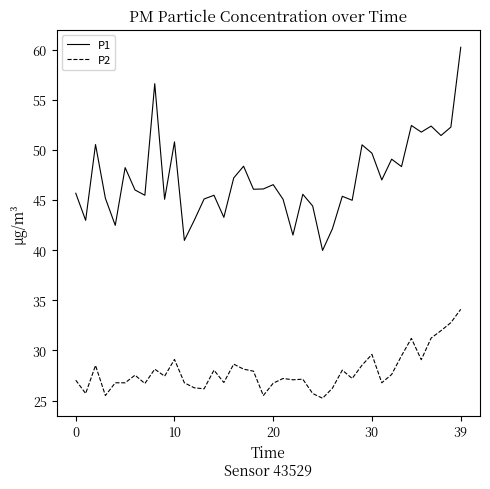

True or false: P1 and P2 cross at least once.

False